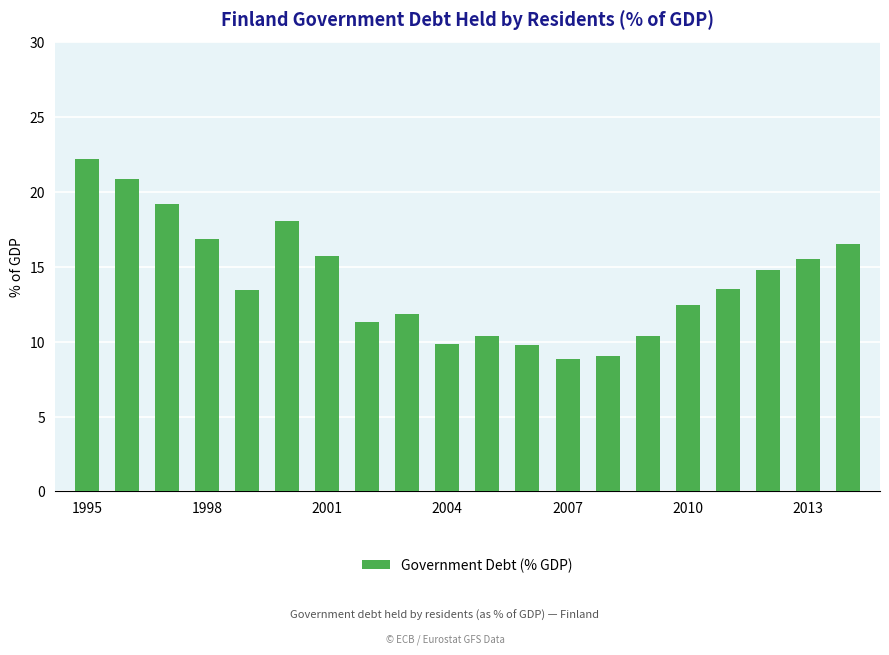

What is the minimum value shown in the chart?

8.9